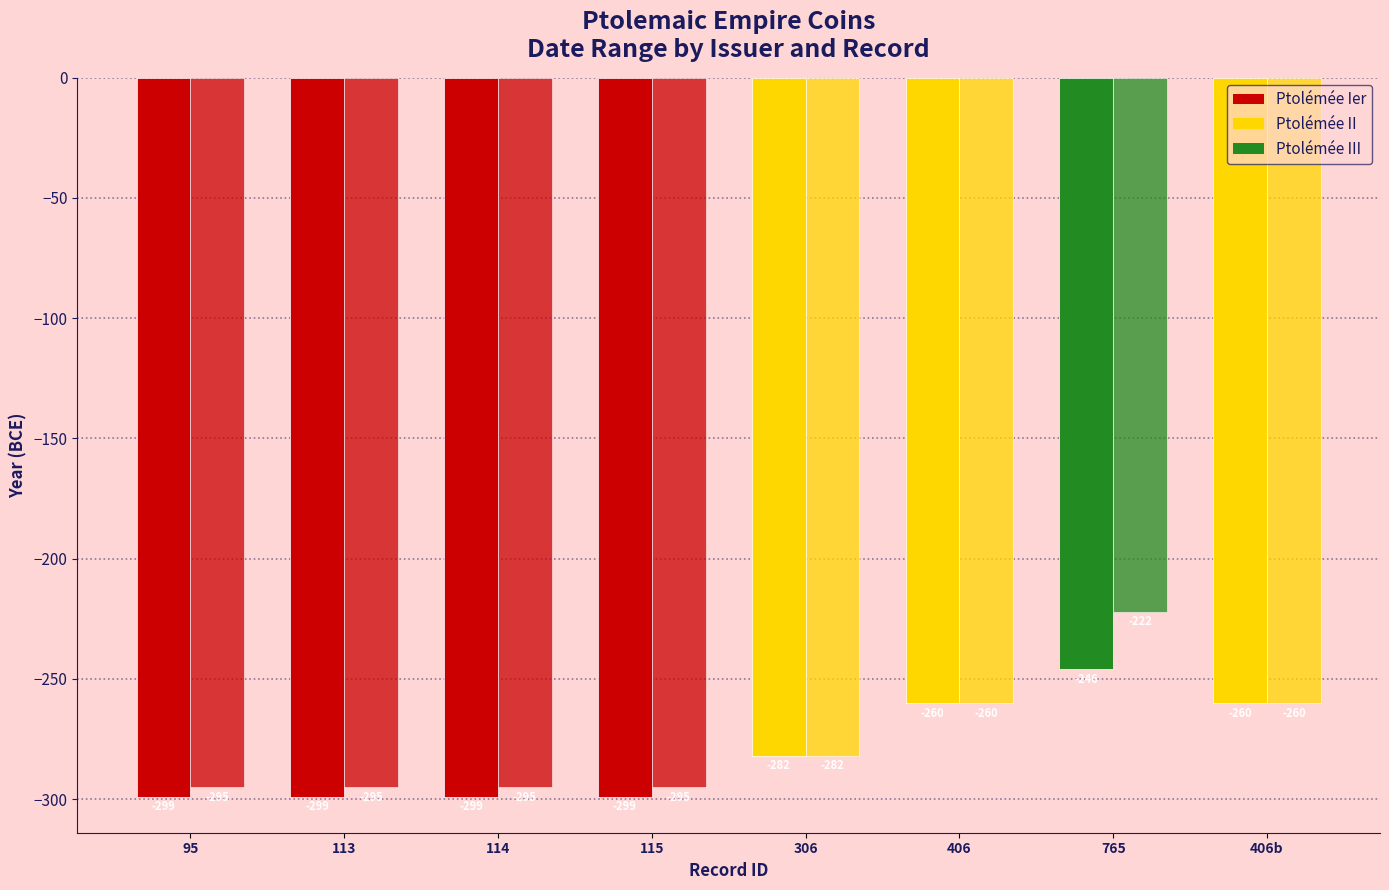

Is it true that A partir de l'année equals -299 at 113?

True